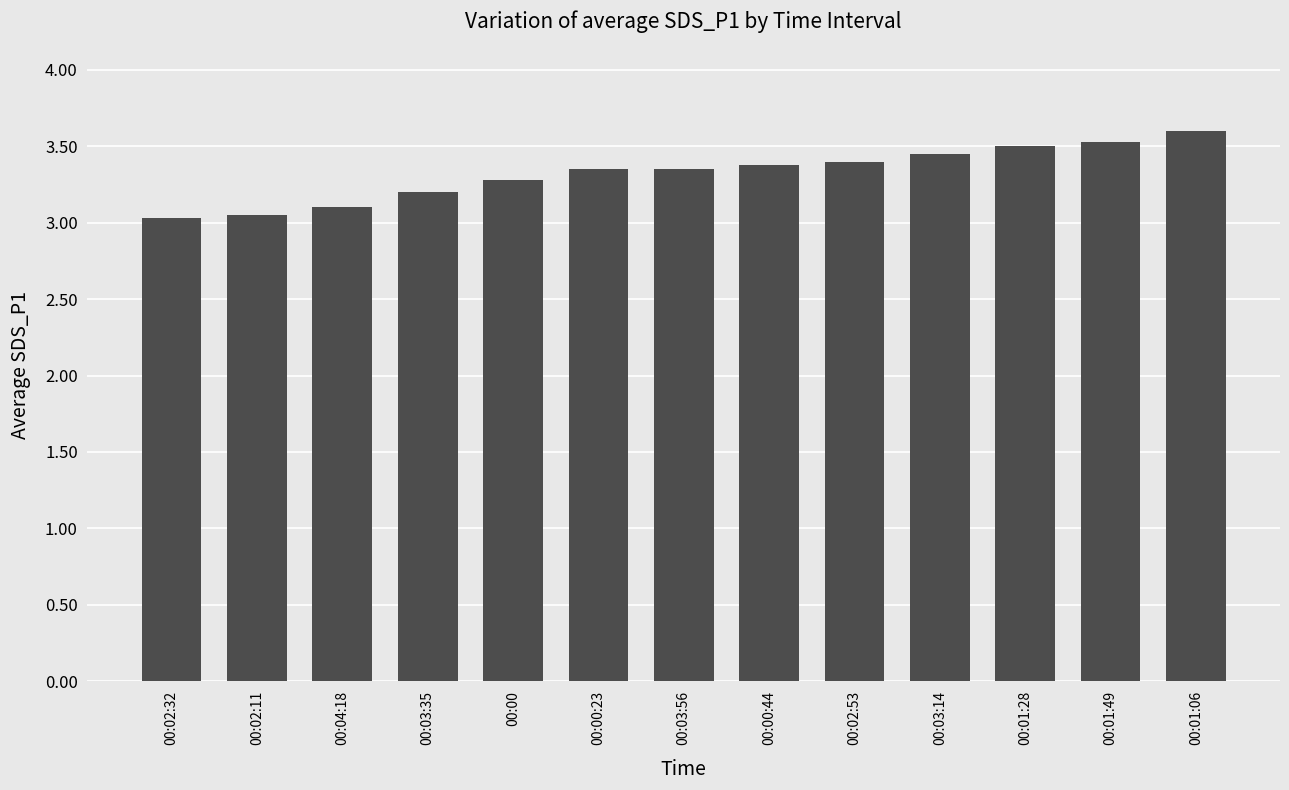

Is it true that the value at 00:02:11 is 3.0?

True